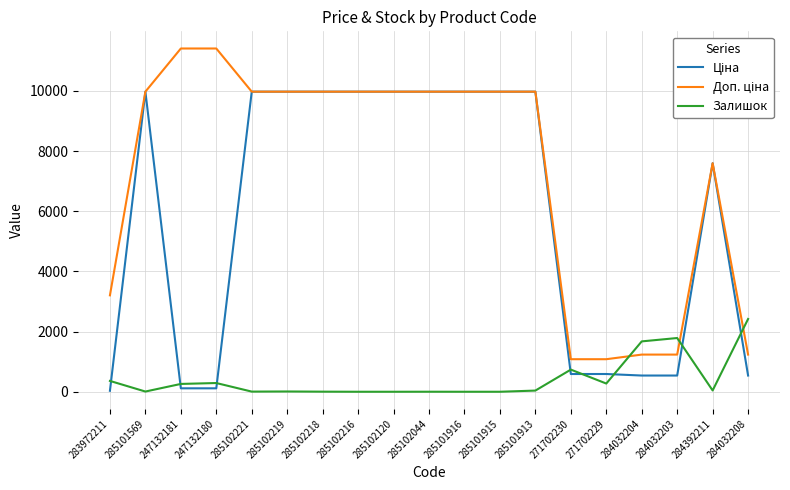

What is the total value across all series at 285102216?

19950.0